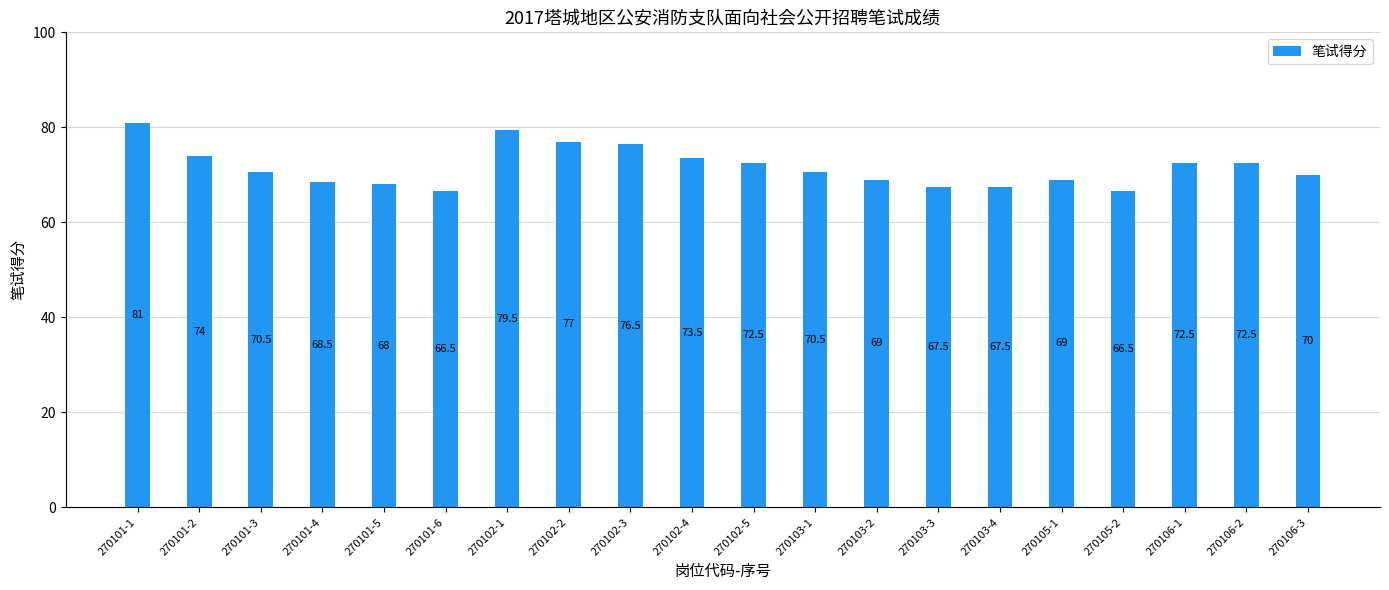

At which category does the chart reach its peak across all series?

270101-1